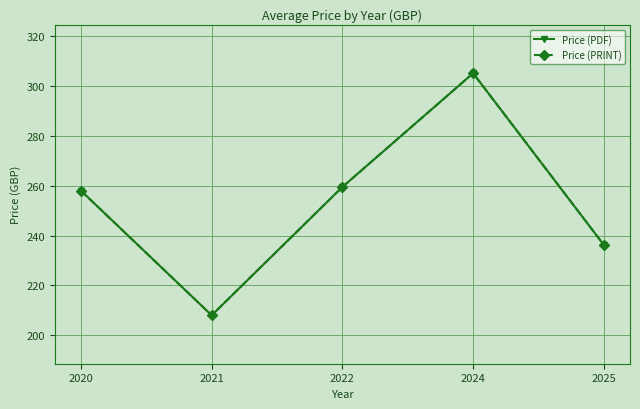

True or false: Price (PDF) and Price (PRINT) intersect in this chart.

False